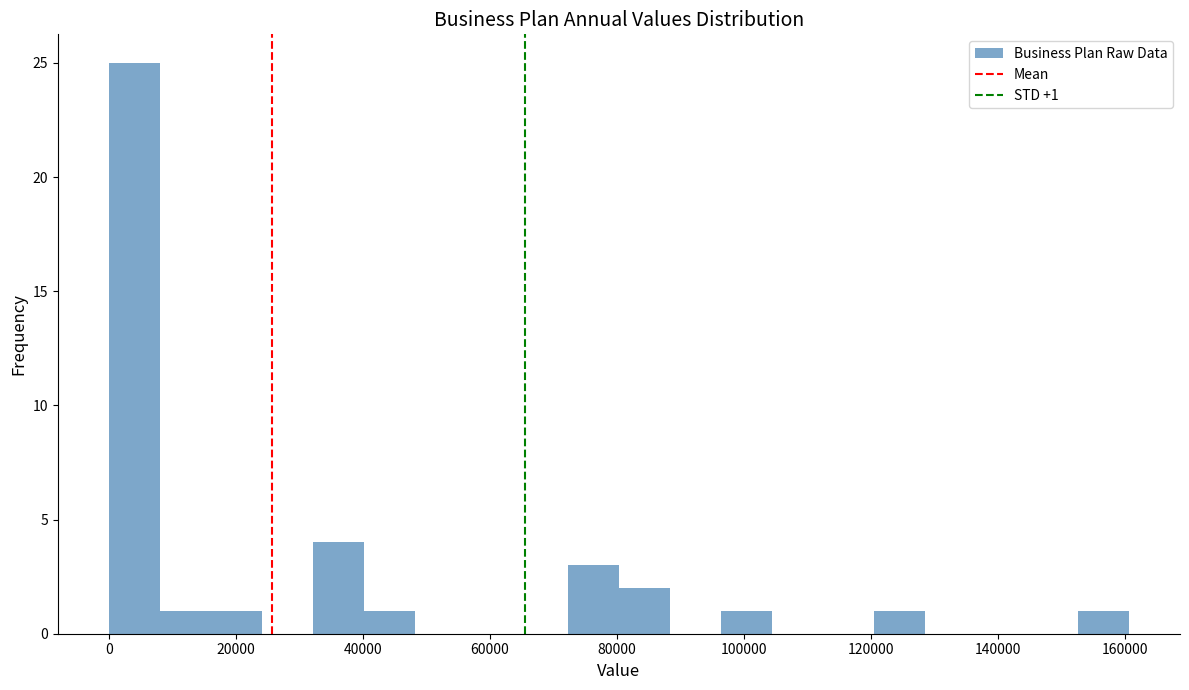

Over which range of the x-axis is the bar tallest?

0 to 8000